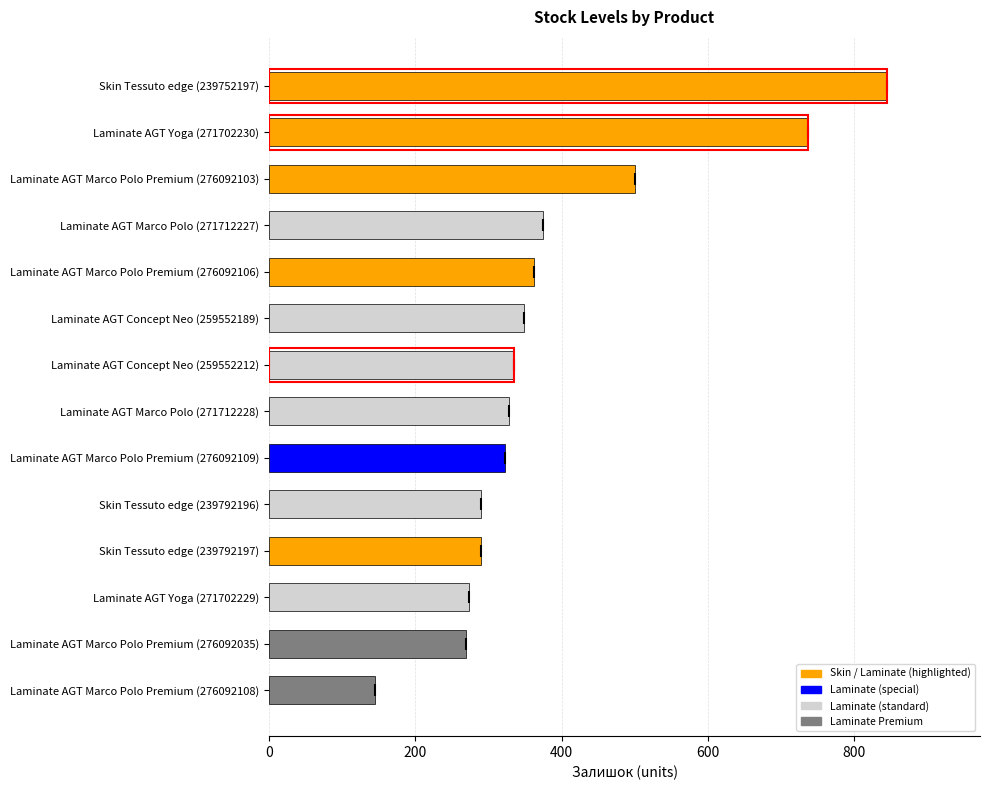

At which category does the chart reach its minimum across all series?

Laminate AGT Marco Polo Premium (276092108)